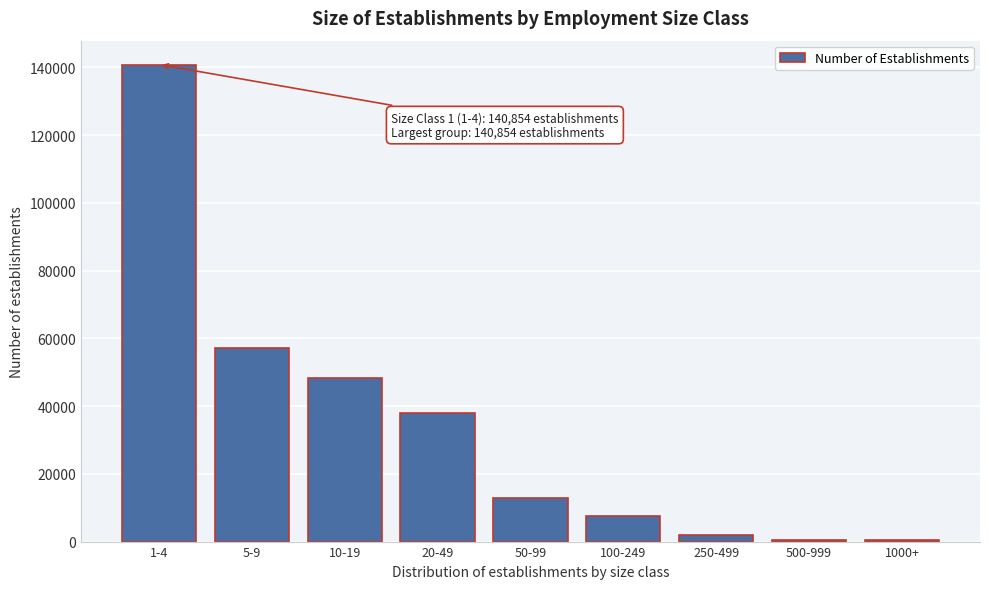

What is the greatest value displayed?

140854